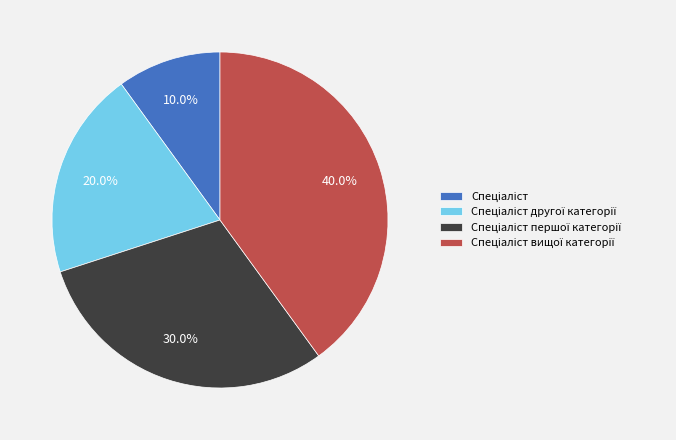

Is there a majority slice in this chart?

No